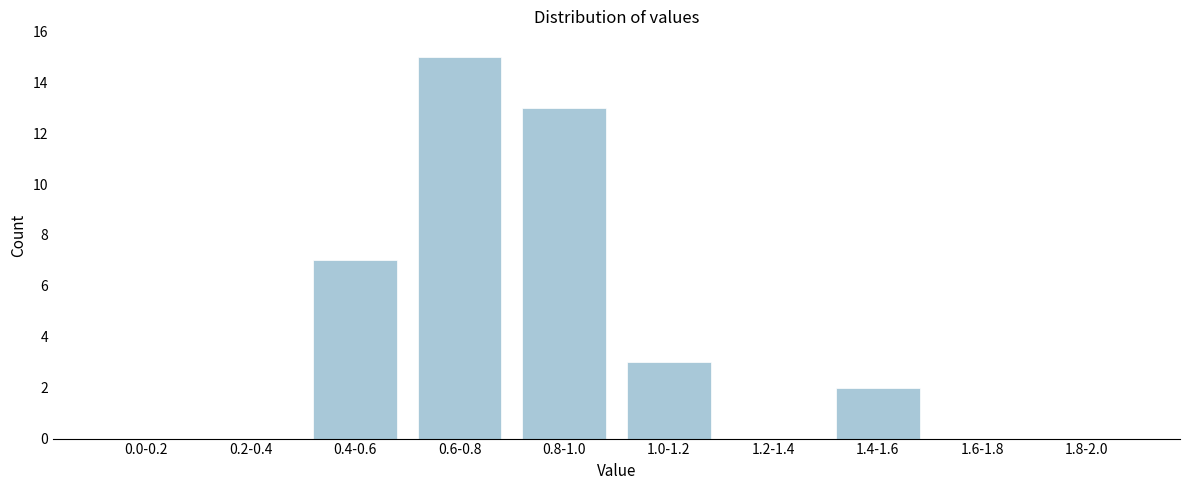

Reading right to left, list all the values displayed in this chart.

1.8-2.0=0	1.6-1.8=0	1.4-1.6=2	1.2-1.4=0	1.0-1.2=3	0.8-1.0=13	0.6-0.8=15	0.4-0.6=7	0.2-0.4=0	0.0-0.2=0